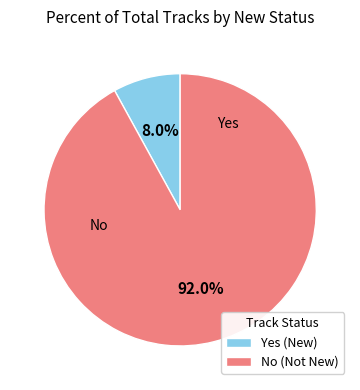

To the nearest percent, what is the average slice percentage?

50%